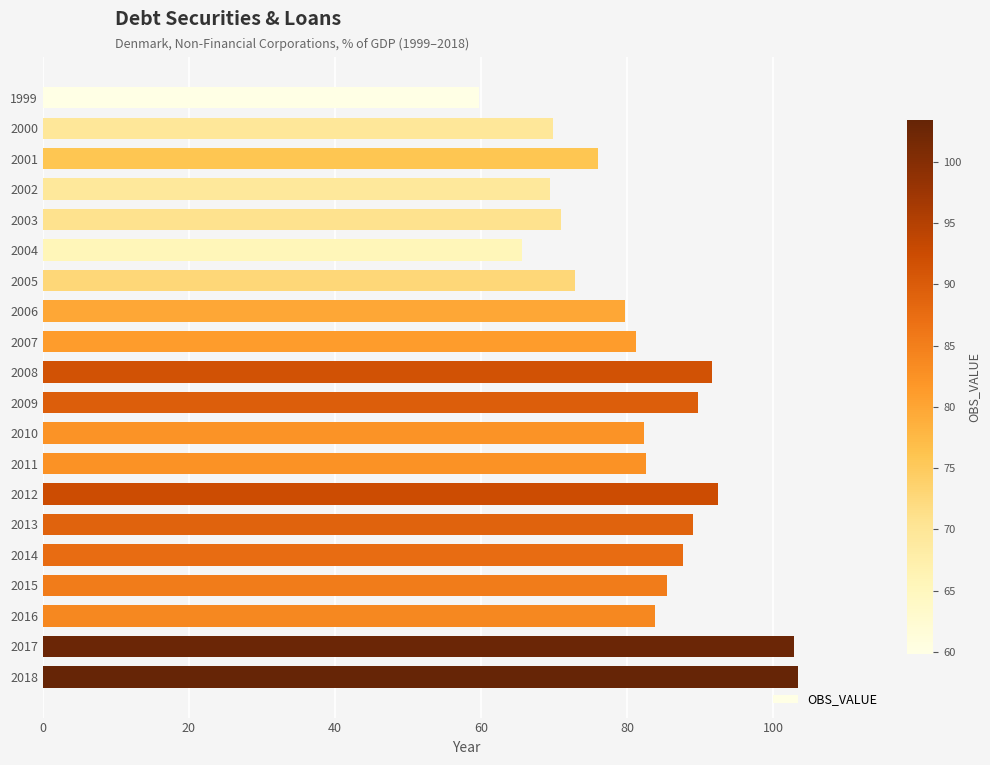

What is the value of the 14th bar from the top?

92.4